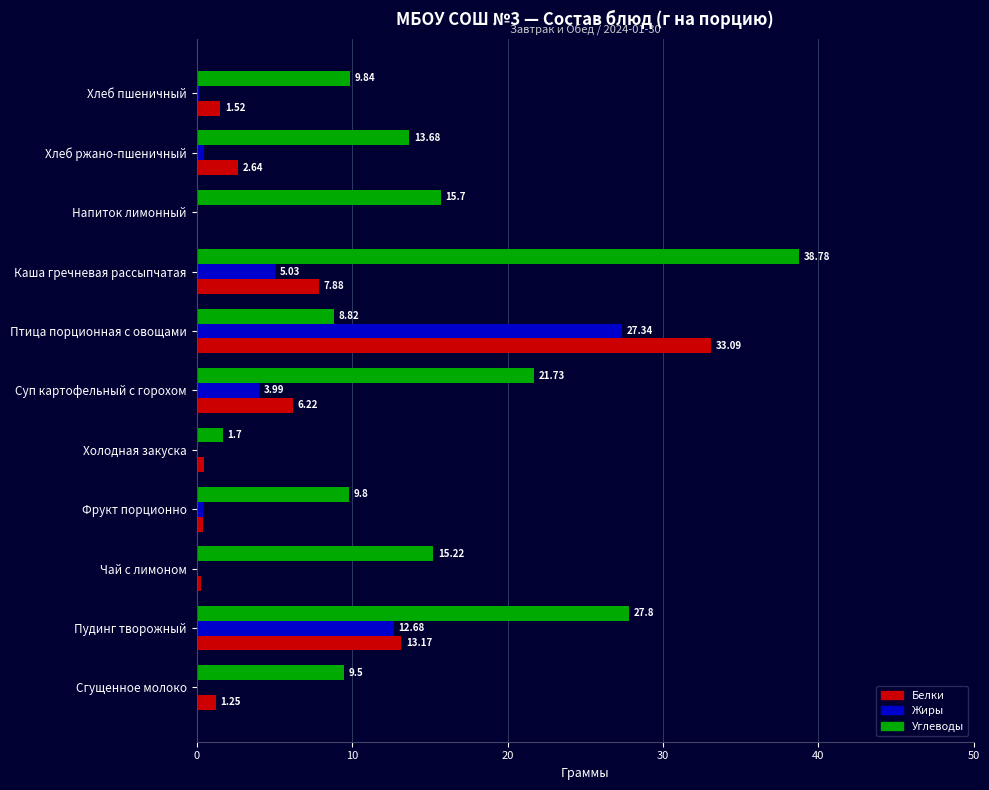

What are all the series names shown in the legend?

Белки, Жиры, Углеводы